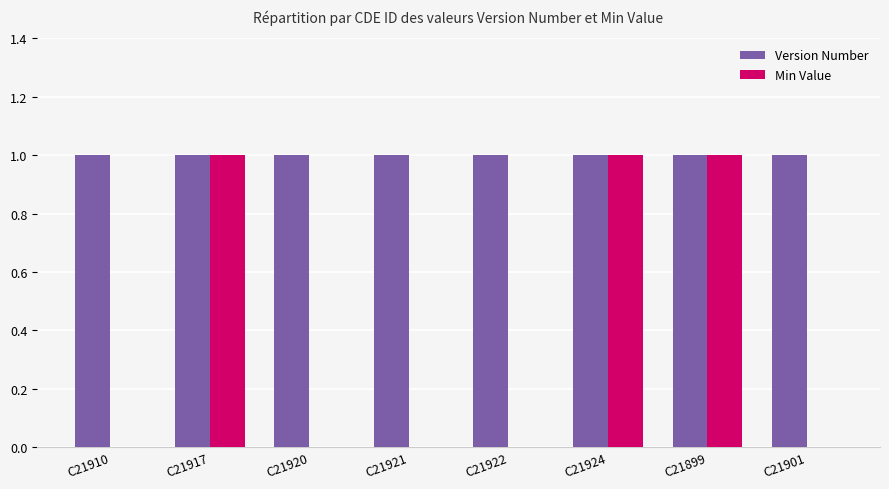

Reading right to left, list all the values displayed in this chart.

Version Number: C21901=1	C21899=1	C21924=1	C21922=1	C21921=1	C21920=1	C21917=1	C21910=1
Min Value: C21901=0	C21899=1	C21924=1	C21922=0	C21921=0	C21920=0	C21917=1	C21910=0